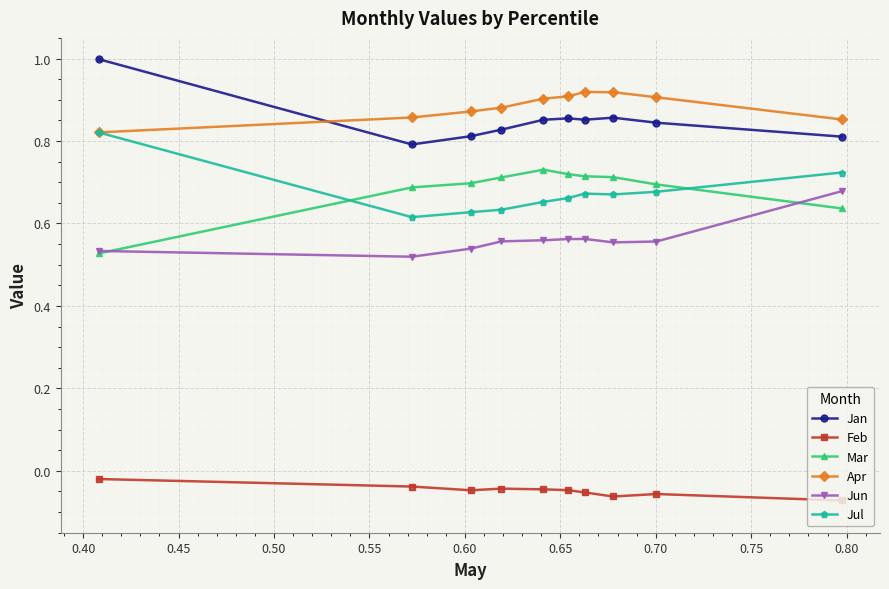

At how many categories does at least one series exceed 0?

10